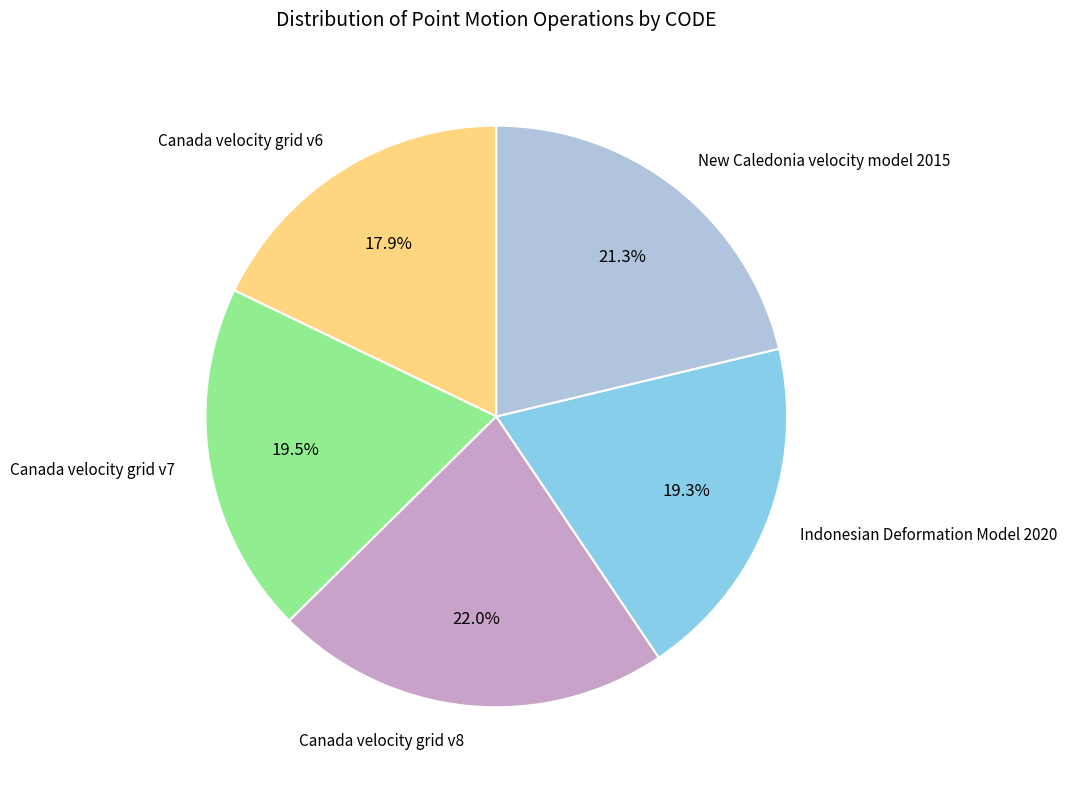

The Canada velocity grid v6 slice represents 11% of the pie. True or false?

False